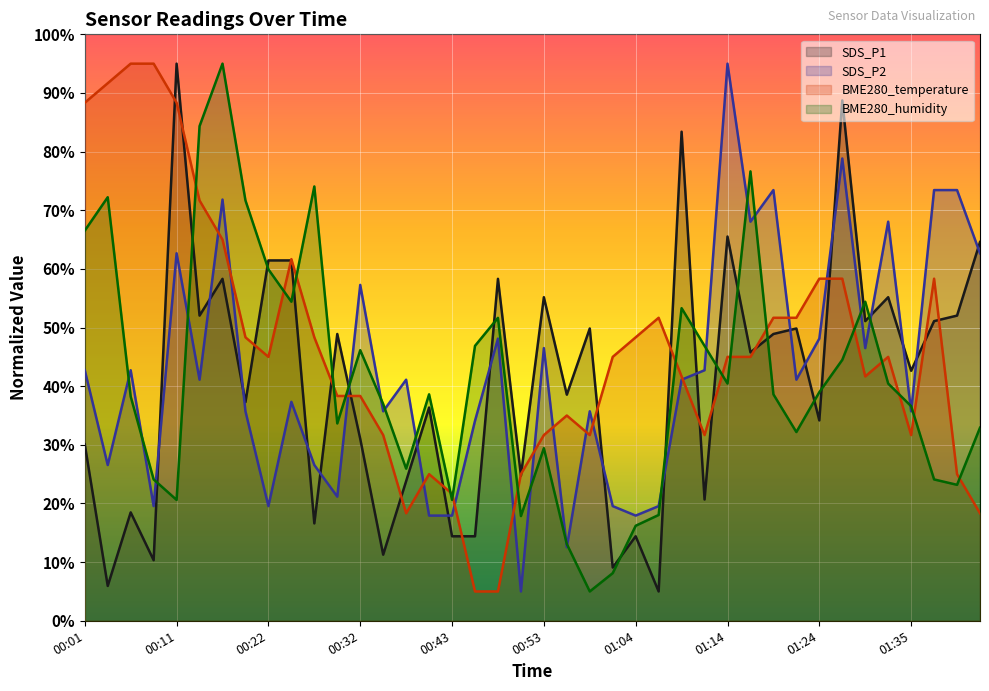

Which series ends up on top after the final intersection of BME280_temperature and SDS_P1?

SDS_P1